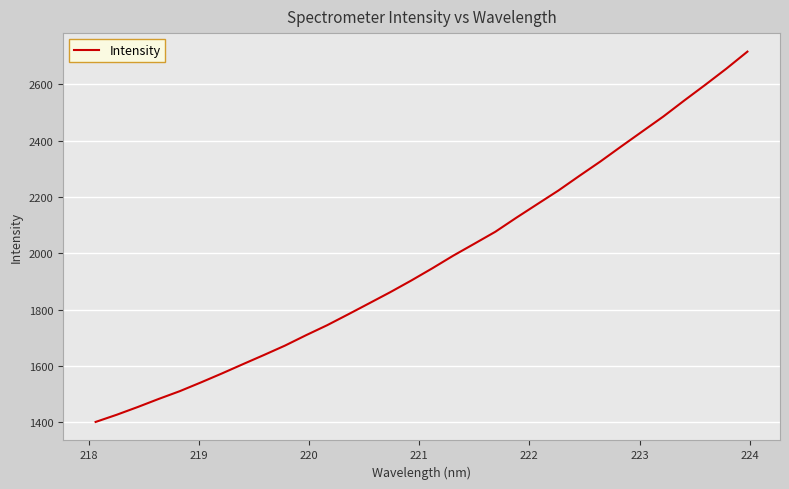

Does the chart have visible grid lines?

Yes